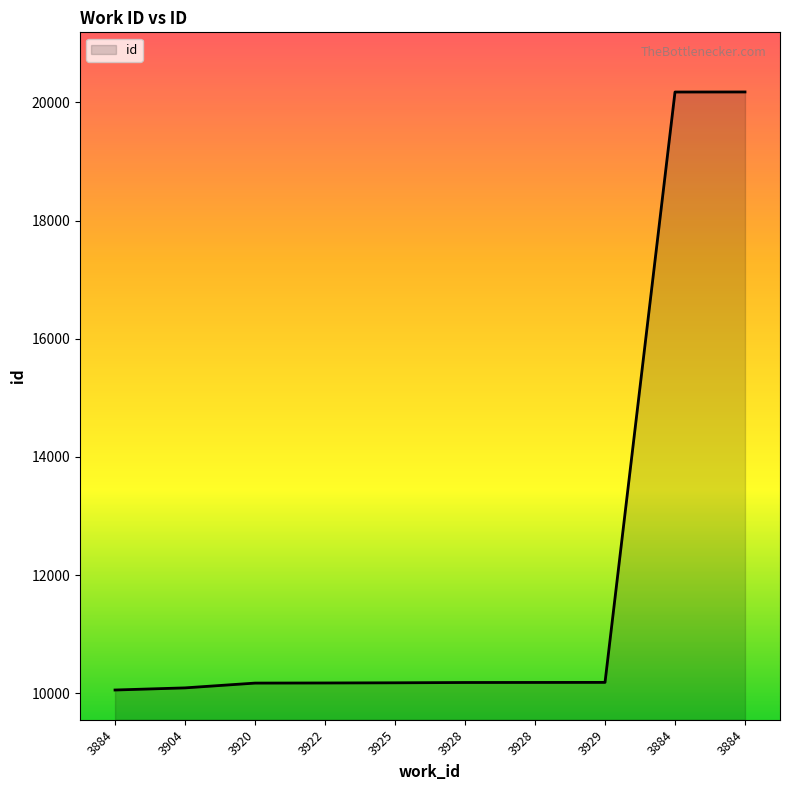

How many lines are shown in the chart?

1